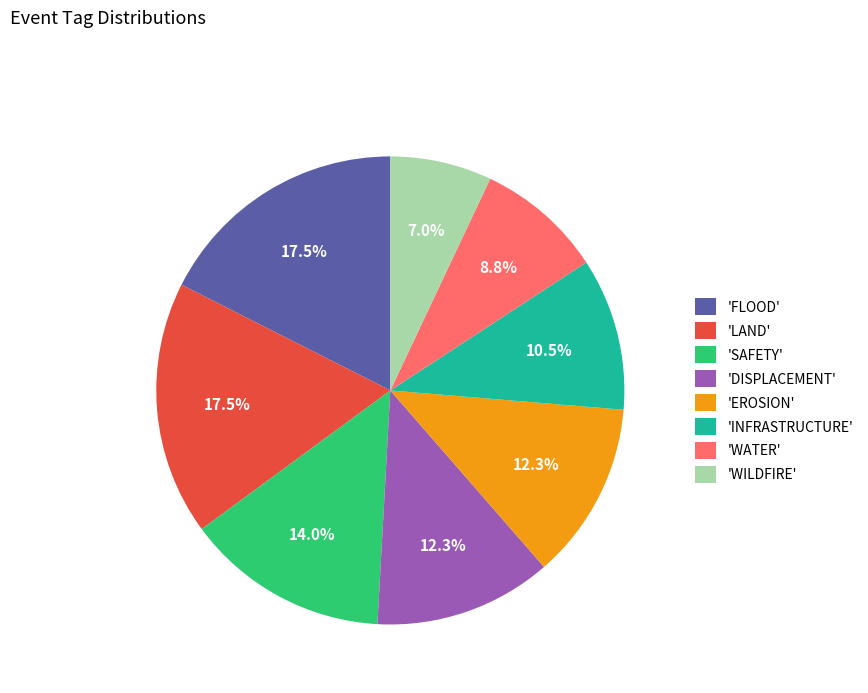

What percentage is NOT represented by 'WATER'?

91.2%